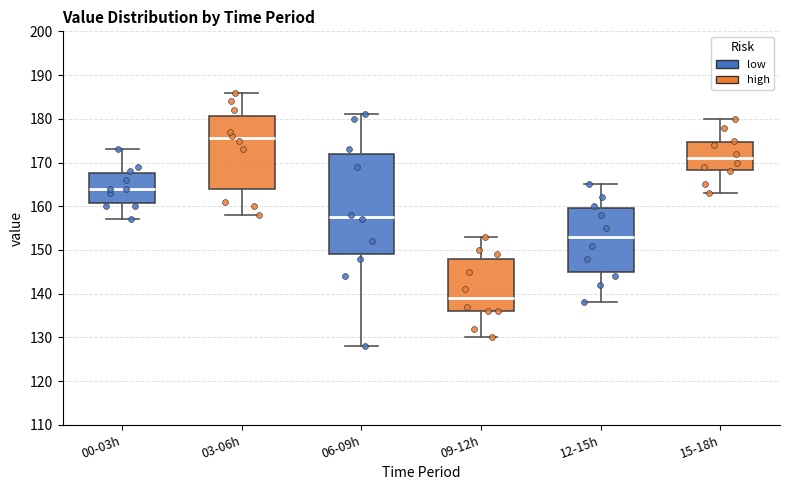

Reading left to right, transcribe this box plot: for each box, give where its median line is, the range the box spans, and where its two whiskers end, as read against the y-axis. The values are not printed on the chart, so give them approximately, as read against the axis.

00-03h: median 164, box 161 to 168, whiskers 157 to 173
03-06h: median 176, box 164 to 181, whiskers 158 to 186
06-09h: median 158, box 149 to 172, whiskers 128 to 181
09-12h: median 139, box 136 to 148, whiskers 130 to 153
12-15h: median 153, box 145 to 160, whiskers 138 to 165
15-18h: median 171, box 168 to 175, whiskers 163 to 180